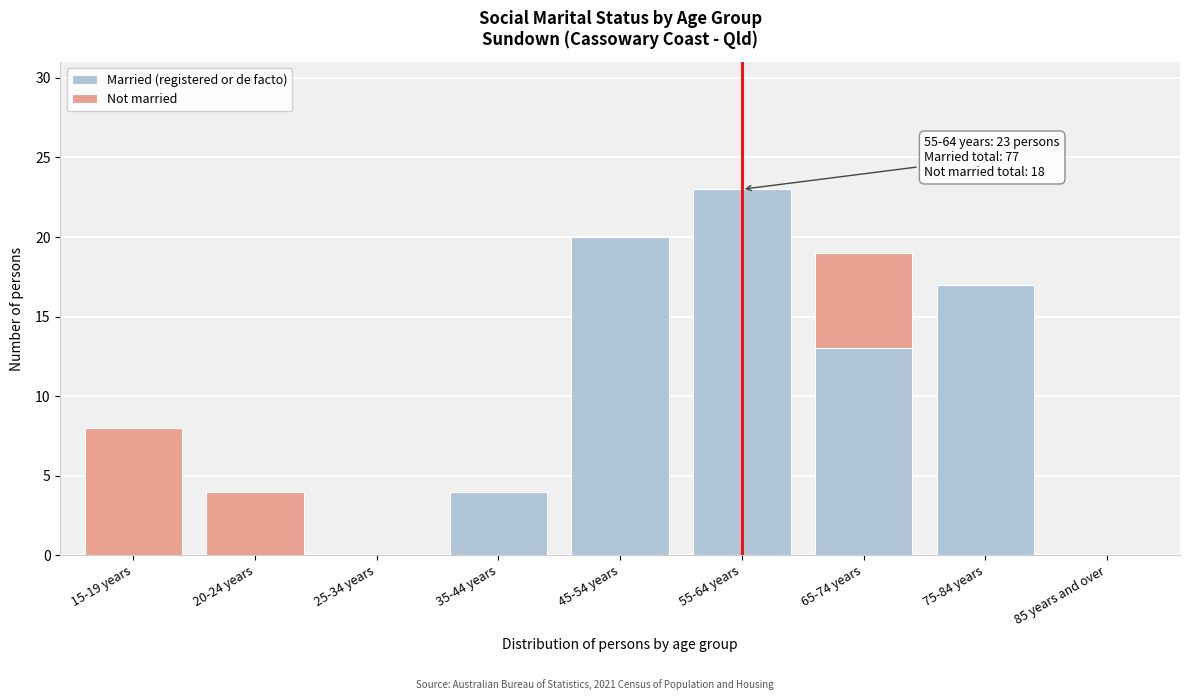

Reading left to right, list the values for the Married (registered or de facto) series.

15-19 years=0	20-24 years=0	25-34 years=0	35-44 years=4	45-54 years=20	55-64 years=23	65-74 years=13	75-84 years=17	85 years and over=0